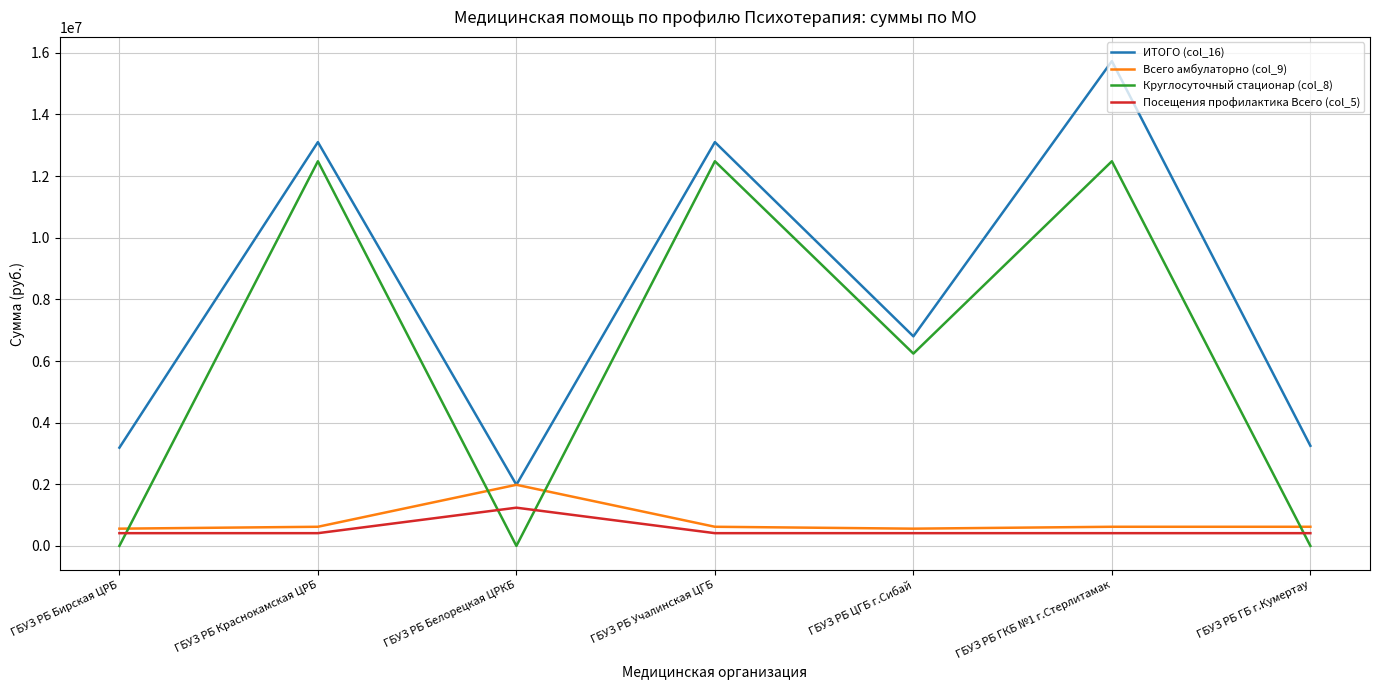

What is the sum of all Круглосуточный стационар (col_8) values?

43684987.5